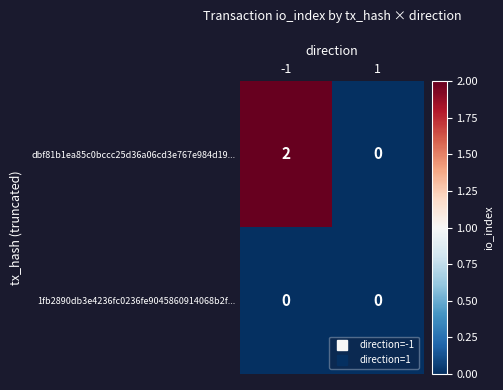

The dbf81b1ea85c0bccc25d36a06cd3e767e984d19... series shows 2 at -1. True or false?

True